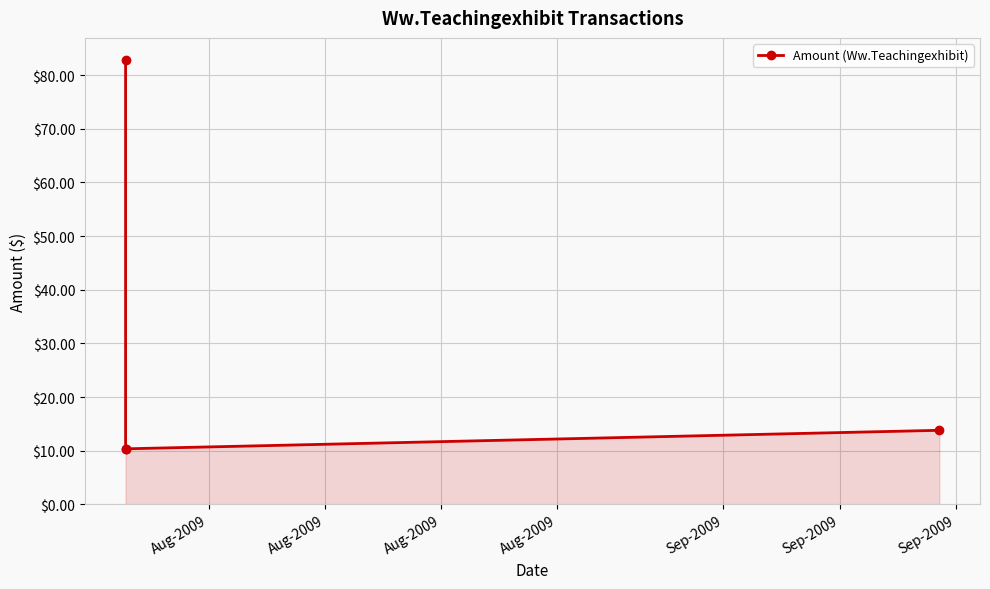

Read the value at Aug-2009.

82.8